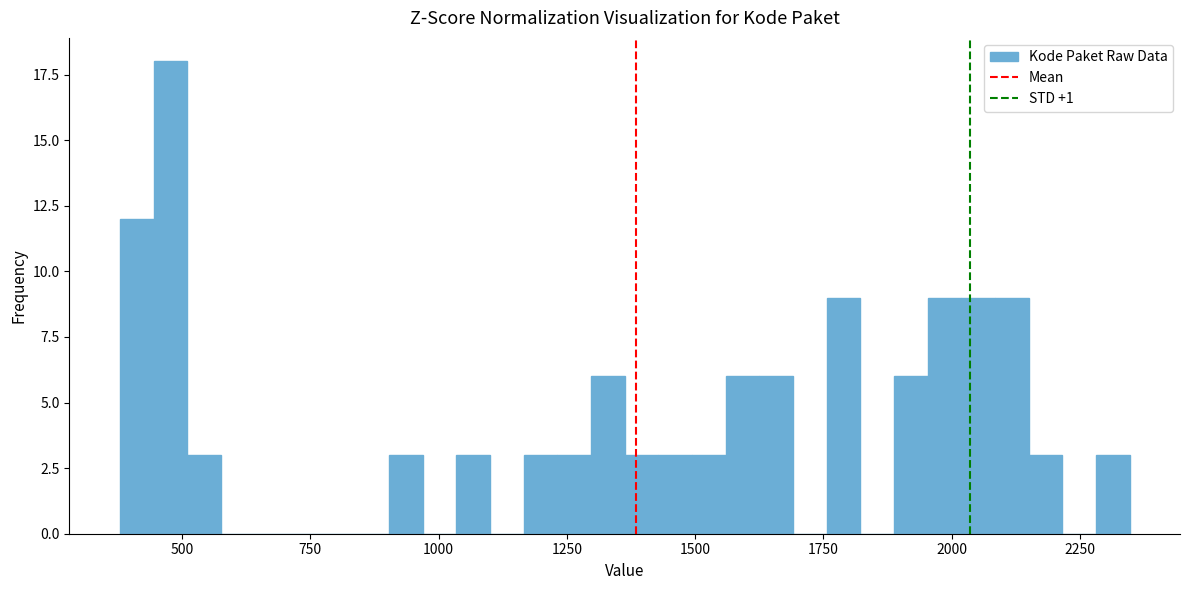

Read against the x-axis, roughly where is the centre of the tallest bar?

500